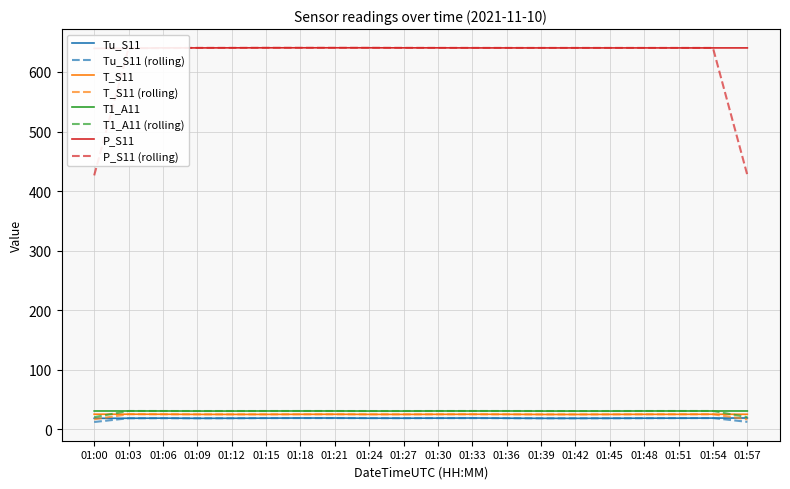

What is the difference between the maximum and minimum values in the T_S11 series?

0.4